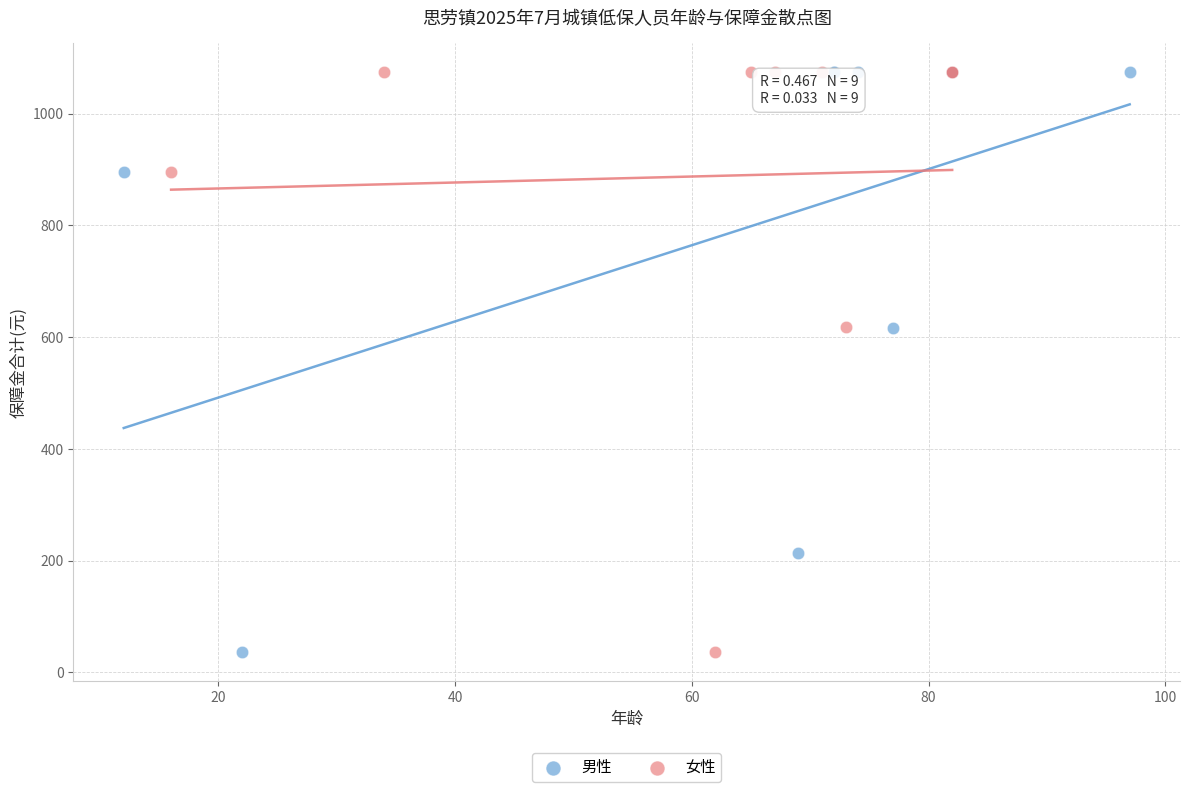

What are all the series names shown in the legend?

男性, 女性